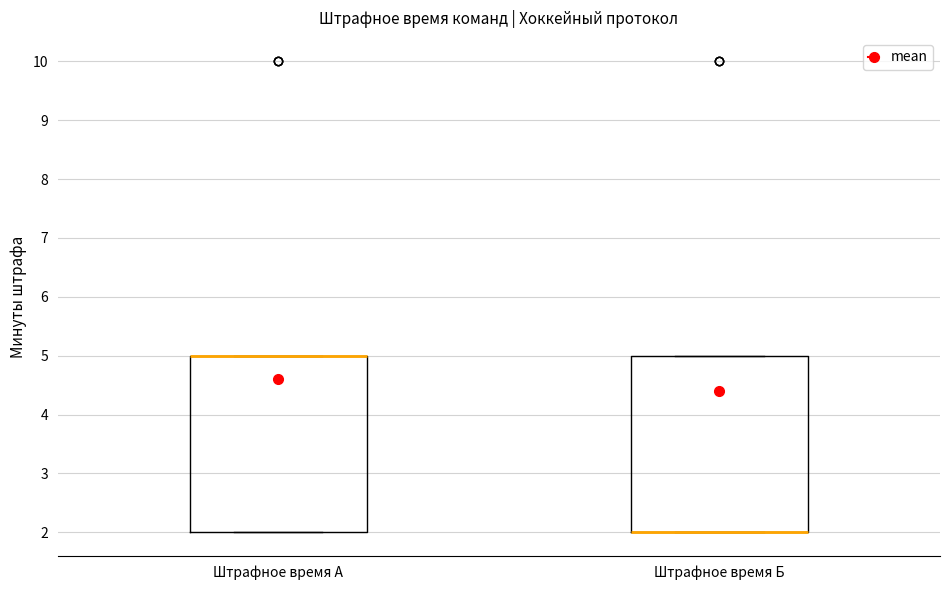

Reading left to right, transcribe this box plot: for each box, give where its median line is, the range the box spans, and where its two whiskers end, as read against the y-axis. The values are not printed on the chart, so give them approximately, as read against the axis.

Штрафное время А: median 5 (drawn on the box's upper edge), box 2 to 5, whiskers 2 to 5
Штрафное время Б: median 2 (drawn on the box's lower edge), box 2 to 5, whiskers 2 to 5